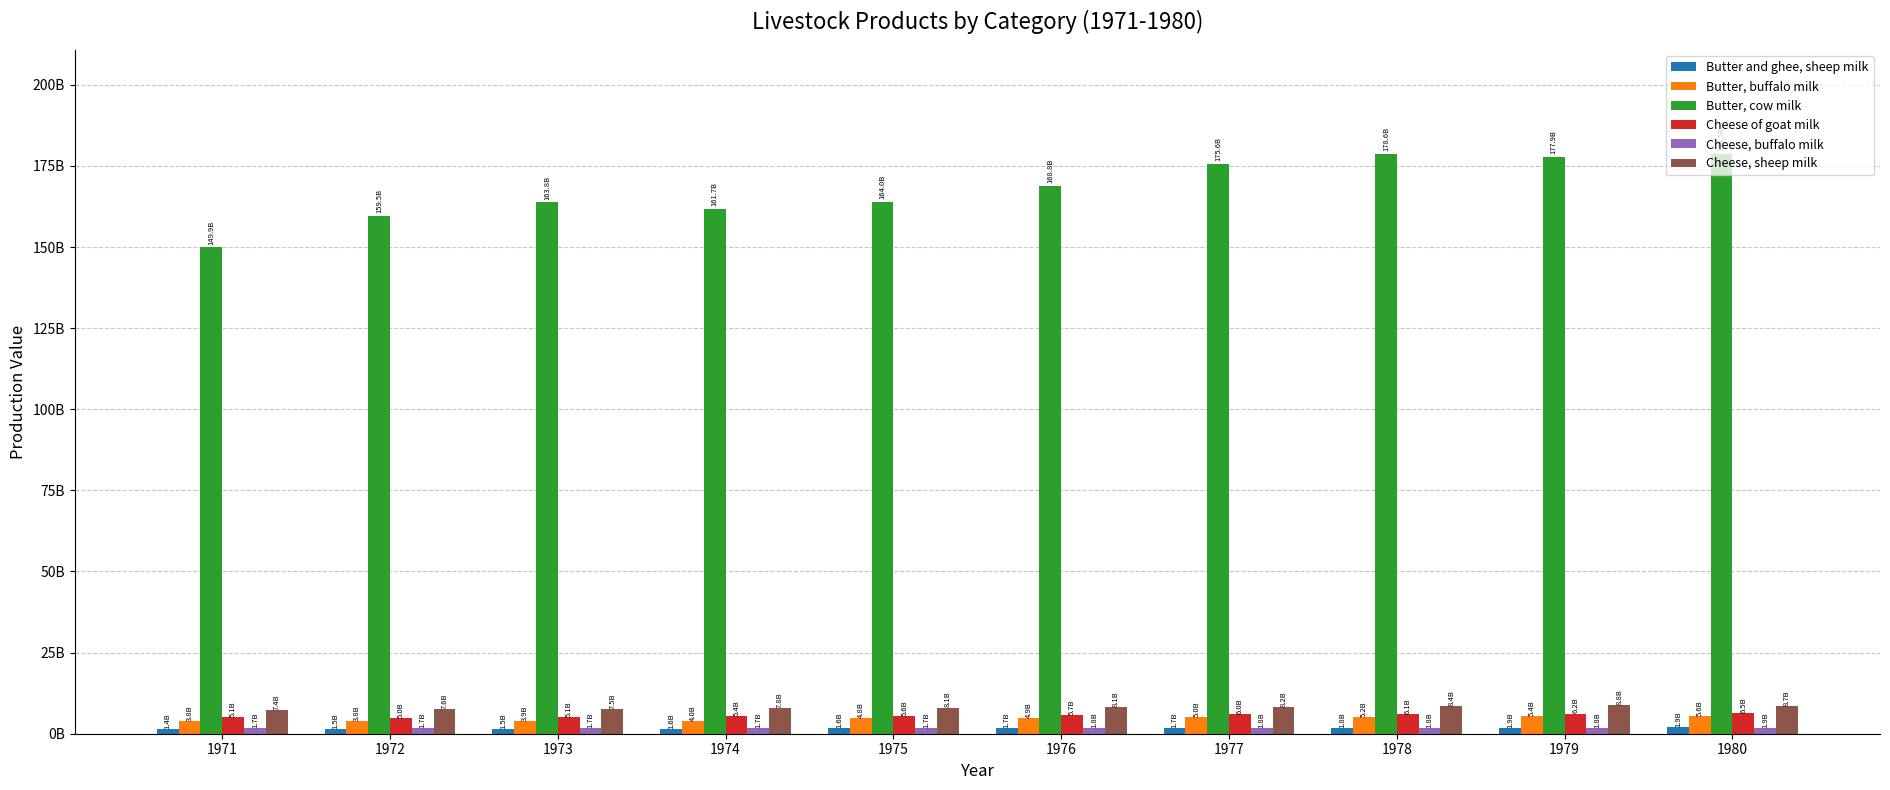

Reading left to right, list all the values displayed in this chart.

Butter and ghee, sheep milk: 1971=1433611868.6	1972=1524009866.4	1973=1504860786.2	1974=1594213202.4	1975=1641413743.2	1976=1699996186.6	1977=1684581326.4	1978=1824629513.3	1979=1860239035.2	1980=1924318250.4
Butter, buffalo milk: 1971=3798538832.9	1972=3769229536.3	1973=3887846689.4	1974=3961224928.3	1975=4802404739.5	1976=4934221575.8	1977=5041139009.8	1978=5249754002.9	1979=5405210271.8	1980=5586195928.1
Butter, cow milk: 1971=149899952314.8	1972=159548710739.0	1973=163782479126.2	1974=161744958027.8	1975=164011193636.9	1976=168753119827.9	1977=175555396569.4	1978=178589343752.9	1979=177858591291.4	1980=178548124742.2
Cheese of goat milk: 1971=5052784839.0	1972=4951531704.3	1973=5079847453.1	1974=5364978852.5	1975=5576922050.2	1976=5741983193.3	1977=6032220746.2	1978=6080483353.6	1979=6220316315.5	1980=6483283225.9
Cheese, buffalo milk: 1971=1661043816.0	1972=1678566408.0	1973=1695398640.0	1974=1721381280.0	1975=1745192424.0	1976=1773999264.0	1977=1806383424.0	1978=1828035624.0	1979=1849712928.0	1980=1884845976.0
Cheese, sheep milk: 1971=7377074243.0	1972=7606192677.1	1973=7483346127.6	1974=7821038483.0	1975=8063837593.0	1976=8130613103.3	1977=8193836899.7	1978=8402187673.2	1979=8763262145.3	1980=8651202282.5